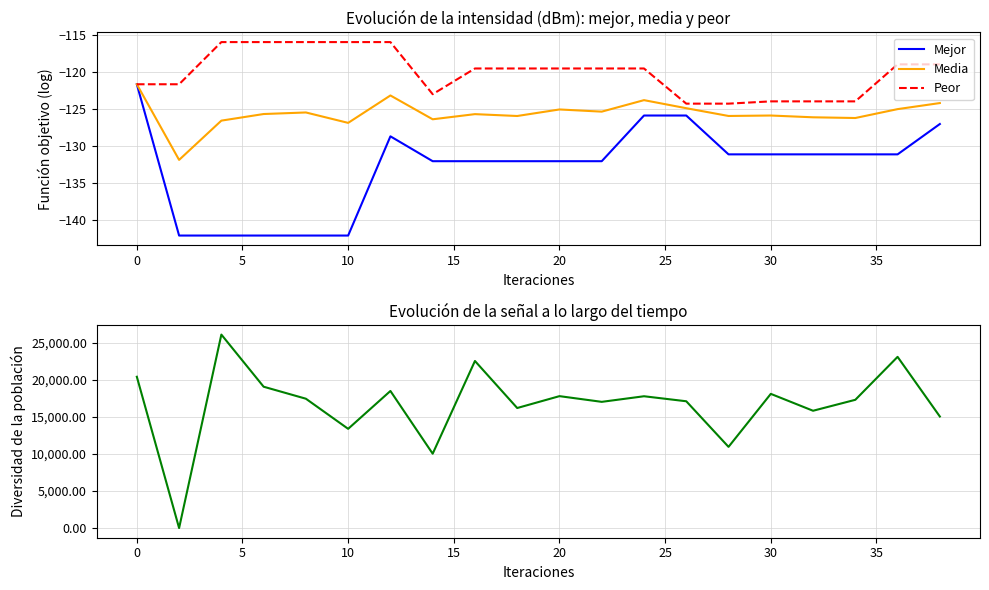

What is the maximum value for Mejor?

-121.6